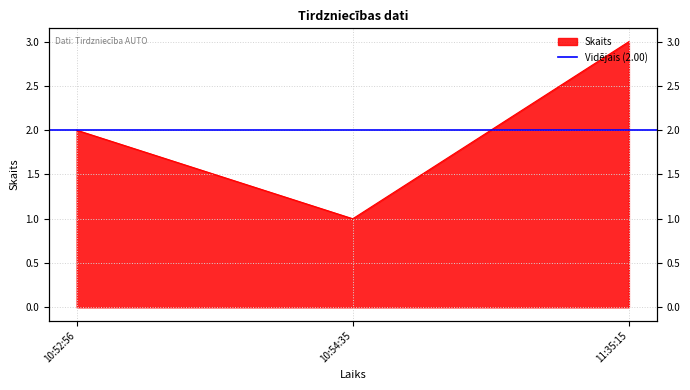

Reading left to right, extract all data points from this chart.

2	1	3